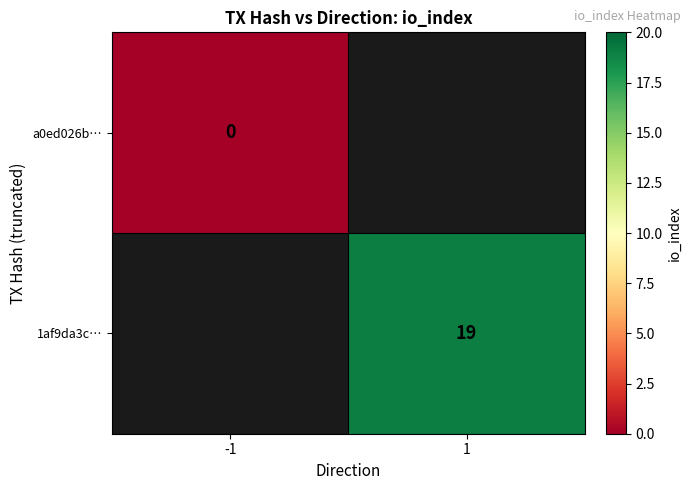

The value of 1af9da3c… at 1 is 13. True or false?

False